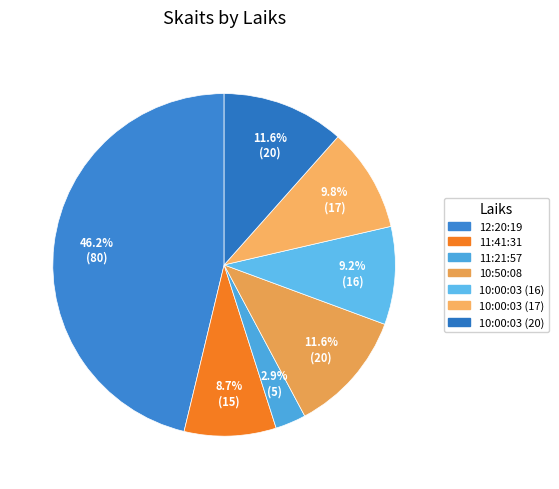

To the nearest percent, what is the difference between the largest and smallest slice percentages?

43%